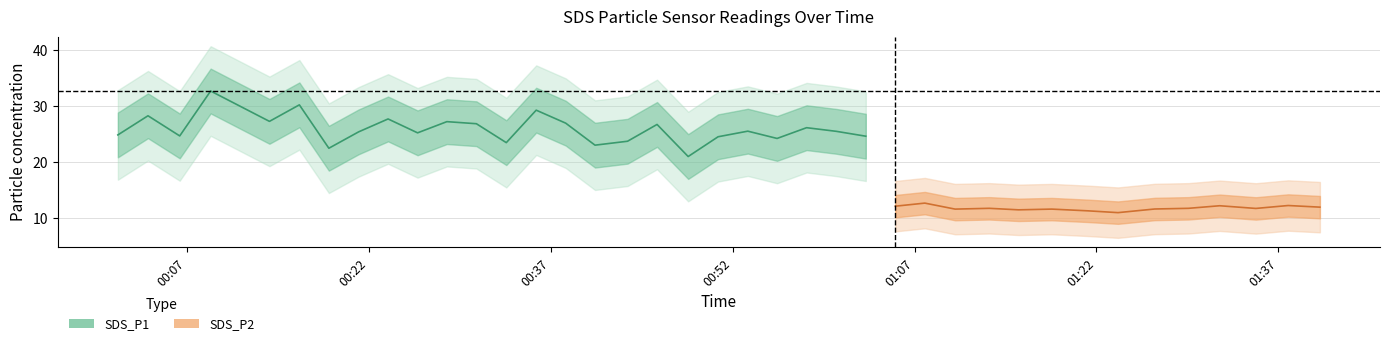

True or false: SDS_P2 and SDS_P1 intersect in this chart.

False